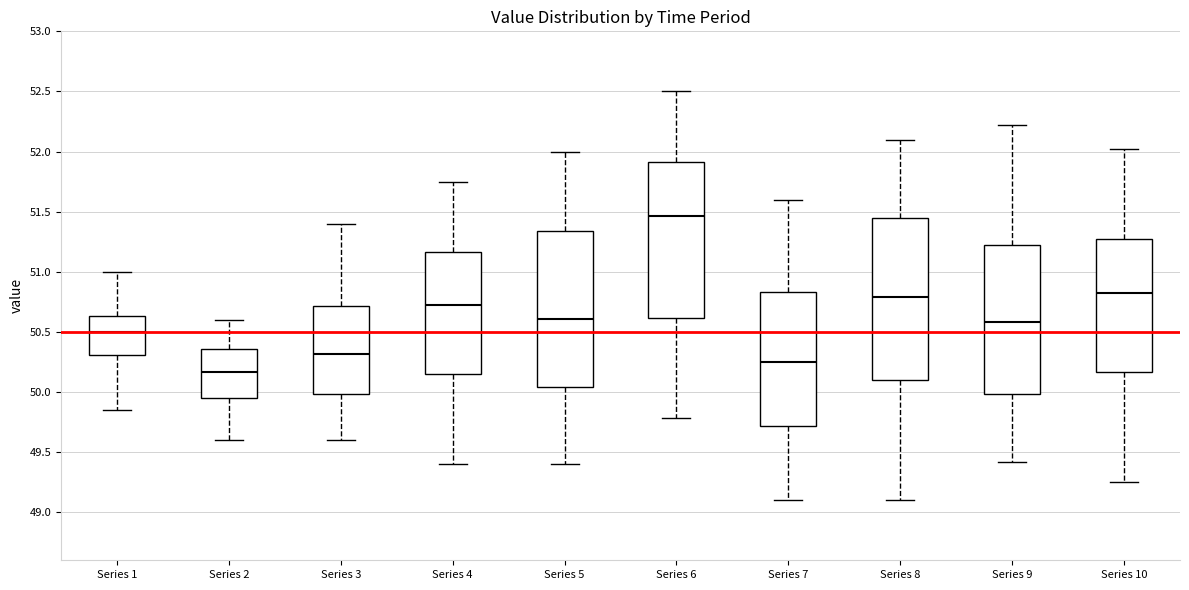

Reading left to right, transcribe this box plot: for each box, give where its median line is, the range the box spans, and where its two whiskers end, as read against the y-axis. The values are not printed on the chart, so give them approximately, as read against the axis.

Series 1: median 50.50, box 50.30 to 50.65, whiskers 49.85 to 51.00
Series 2: median 50.15, box 49.95 to 50.35, whiskers 49.60 to 50.60
Series 3: median 50.30, box 50.00 to 50.70, whiskers 49.60 to 51.40
Series 4: median 50.75, box 50.15 to 51.15, whiskers 49.40 to 51.75
Series 5: median 50.60, box 50.05 to 51.35, whiskers 49.40 to 52.00
Series 6: median 51.45, box 50.60 to 51.90, whiskers 49.80 to 52.50
Series 7: median 50.25, box 49.70 to 50.85, whiskers 49.10 to 51.60
Series 8: median 50.80, box 50.10 to 51.45, whiskers 49.10 to 52.10
Series 9: median 50.60, box 50.00 to 51.20, whiskers 49.40 to 52.20
Series 10: median 50.80, box 50.15 to 51.25, whiskers 49.25 to 52.00